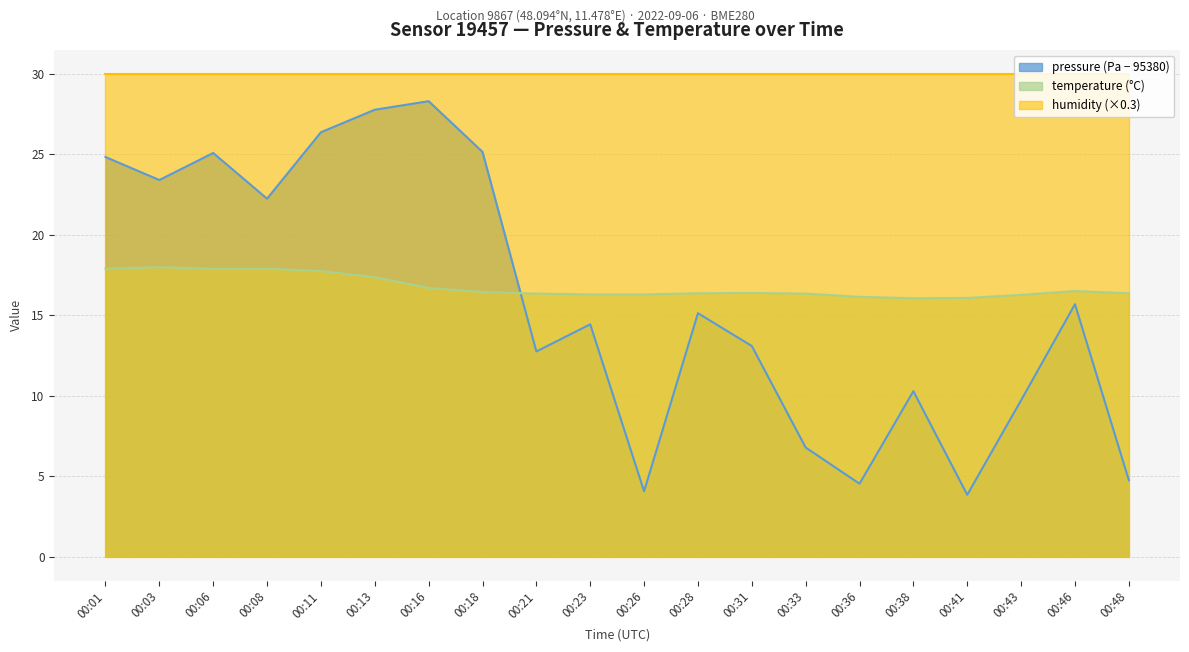

What is the value of the pressure point at the 7th from the left?

28.3